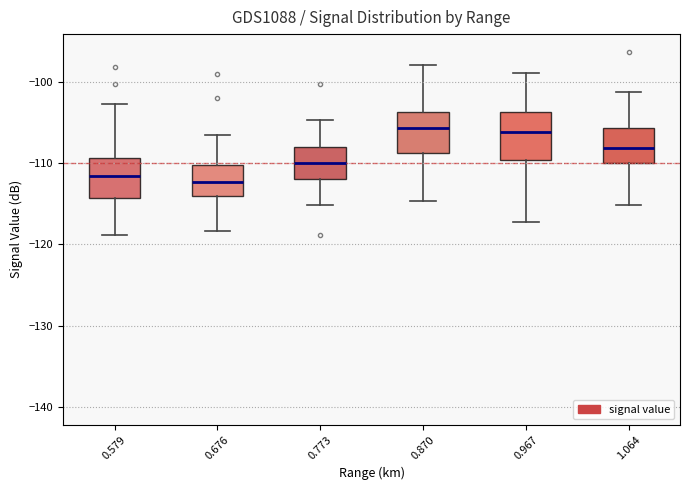

Reading left to right, transcribe this box plot: for each box, give where its median line is, the range the box spans, and where its two whiskers end, as read against the y-axis. The values are not printed on the chart, so give them approximately, as read against the axis.

0.579: median -112, box -114 to -109, whiskers -119 to -103
0.676: median -112, box -114 to -110, whiskers -118 to -106
0.773: median -110, box -112 to -108, whiskers -115 to -105
0.870: median -106, box -109 to -104, whiskers -115 to -98
0.967: median -106, box -110 to -104, whiskers -117 to -99
1.064: median -108, box -110 to -106, whiskers -115 to -101